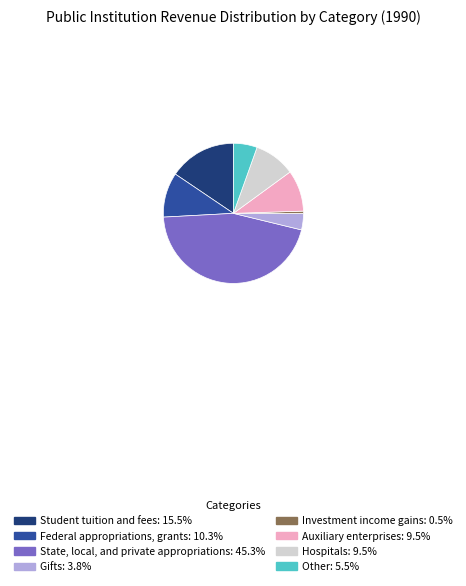

Approximately how many times larger is the value at Other compared to Hospitals?

0.6